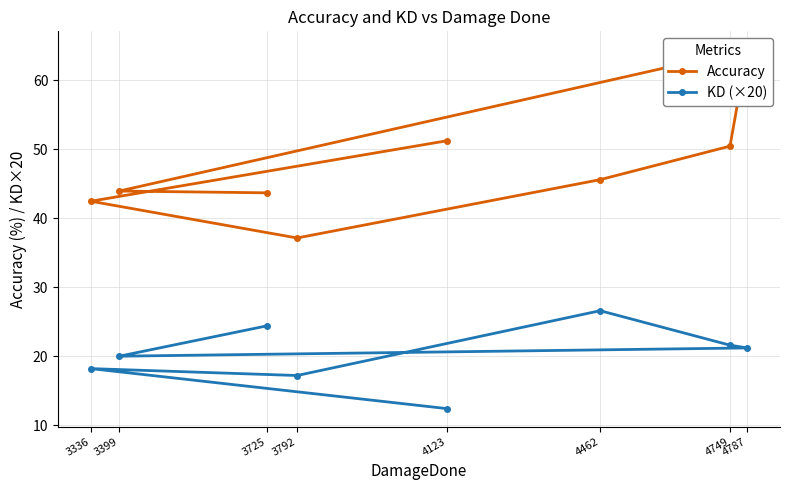

Reading right to left, extract all data points from this chart.

Accuracy: 51.2	42.5	37.1	45.6	50.5	64.5	44.0	43.7
KD (×20): 12.4	18.2	17.2	26.6	21.6	21.2	20.0	24.4